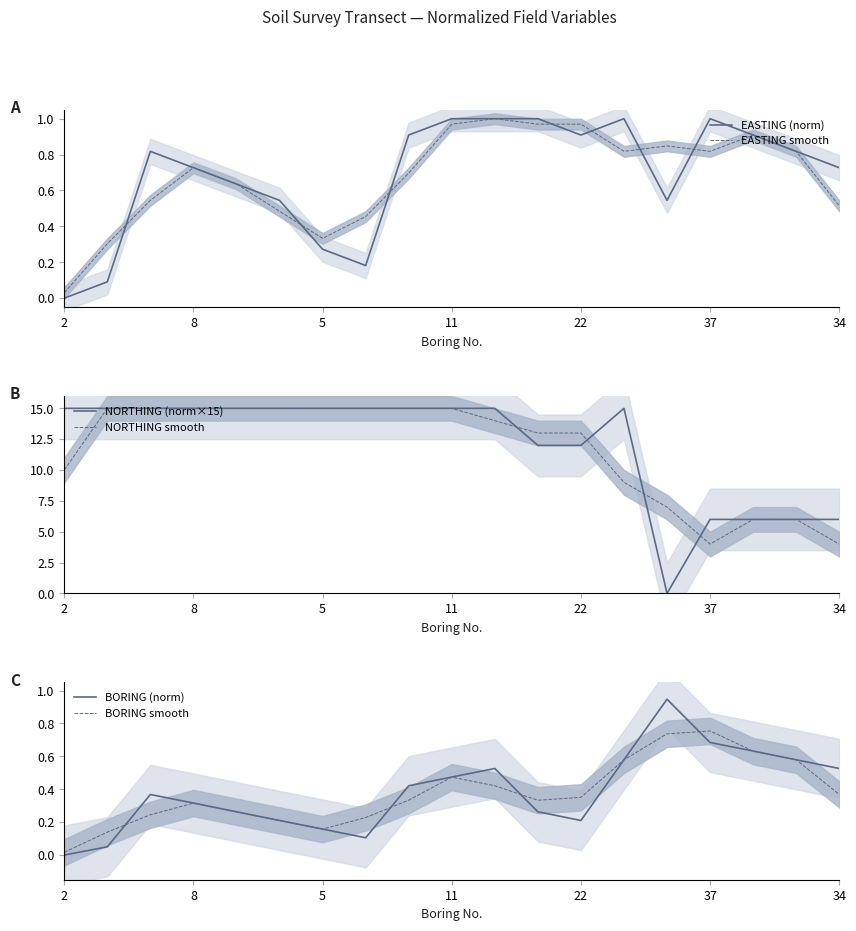

What is the average value of the NORTHING smooth series?

11.6